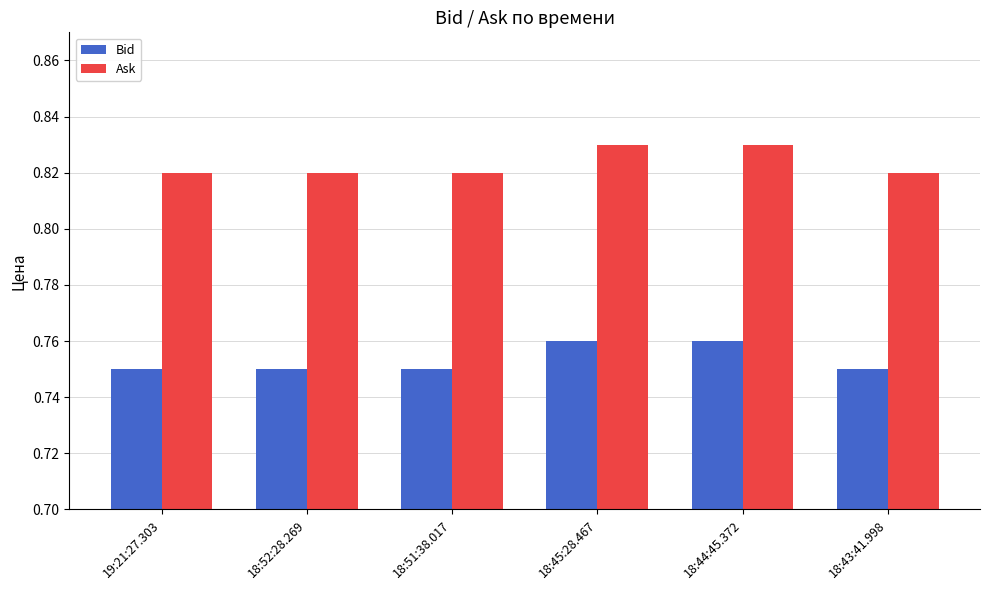

What is the difference between the highest and lowest values at 18:44:45.372?

0.1